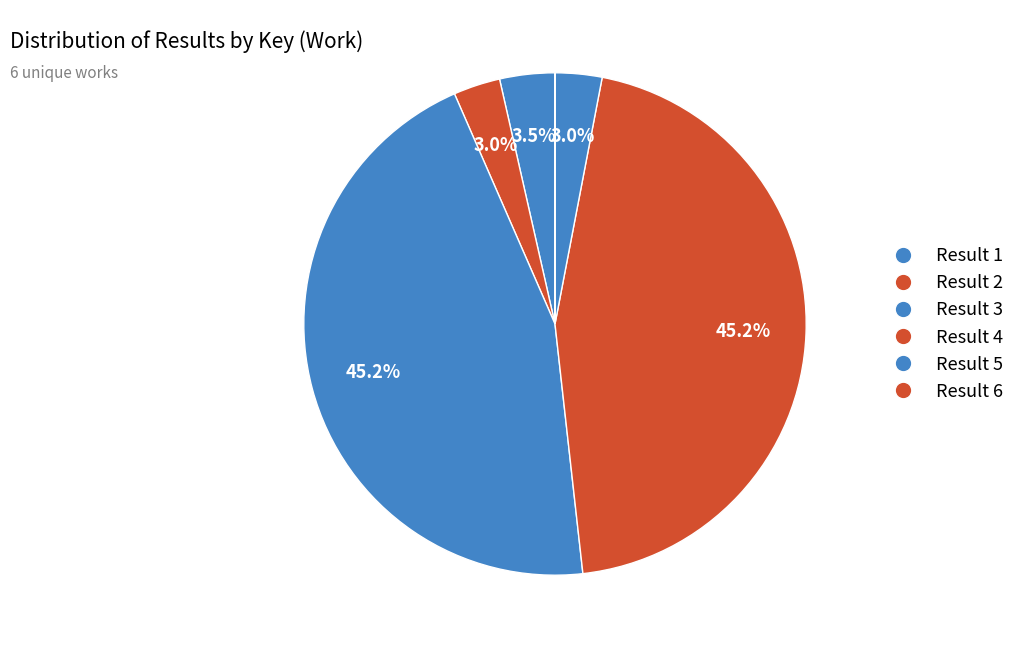

Does any single category account for the majority?

No